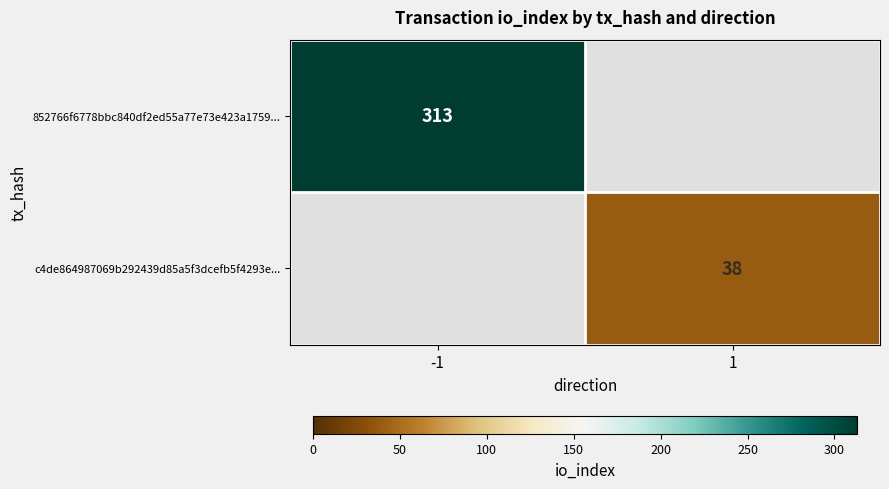

The value of 852766f6778bbc840df2ed55a77e73e423a1759... at -1 is 199.2. True or false?

False